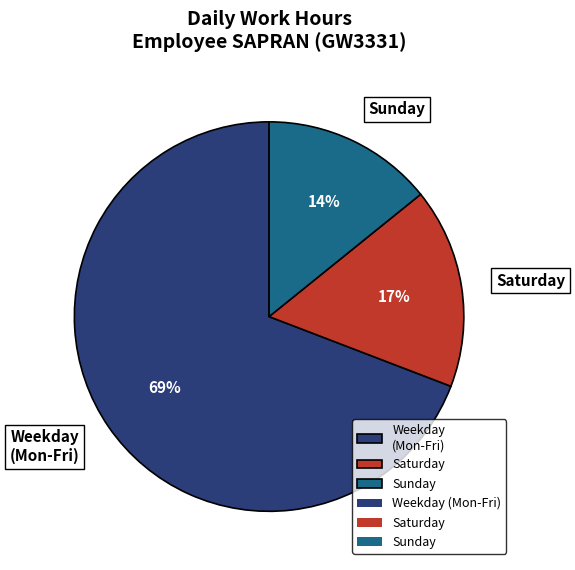

To the nearest percent, what portion does Sunday represent?

14%